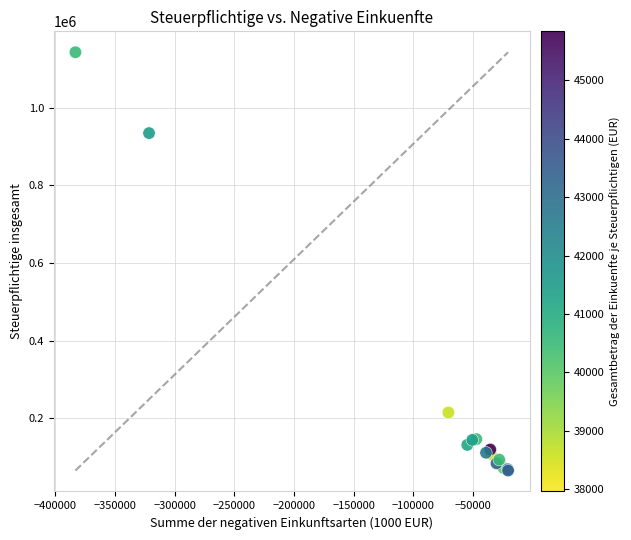

What Y value in the scatter plot is closest to 604352?

934943